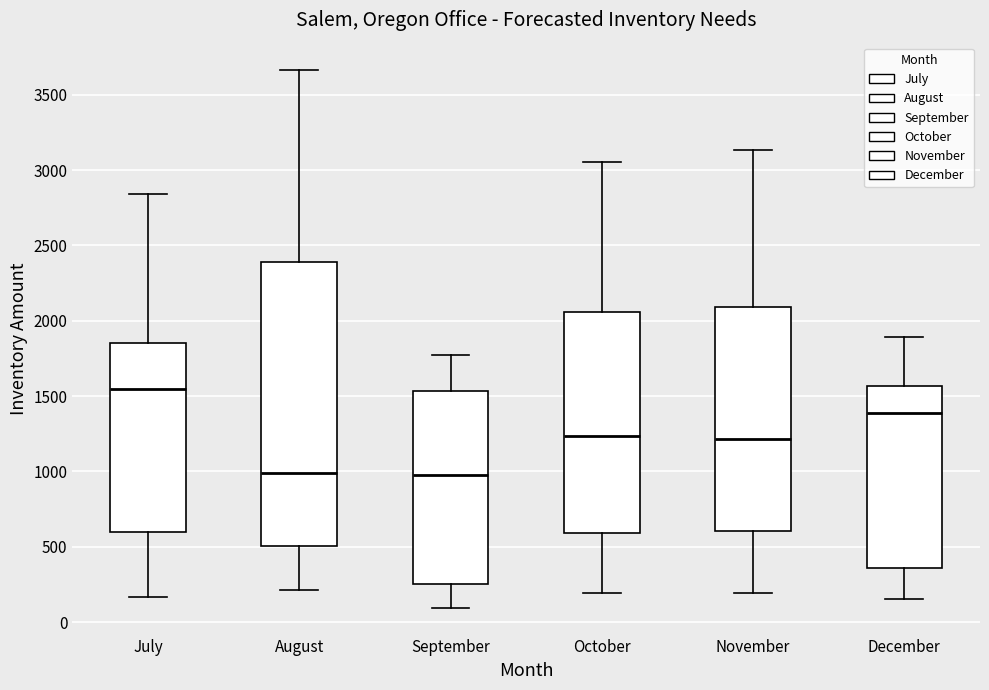

Reading left to right, read every box against the y-axis: the position of its median line, the range the box covers, and the ends of its whiskers. The values are not printed on the chart, so give them approximately, as read against the axis.

July: median 1550, box 600 to 1850, whiskers 150 to 2850
August: median 1000, box 500 to 2400, whiskers 200 to 3650
September: median 950, box 250 to 1550, whiskers 100 to 1750
October: median 1250, box 600 to 2050, whiskers 200 to 3050
November: median 1200, box 600 to 2100, whiskers 200 to 3150
December: median 1400, box 350 to 1550, whiskers 150 to 1900